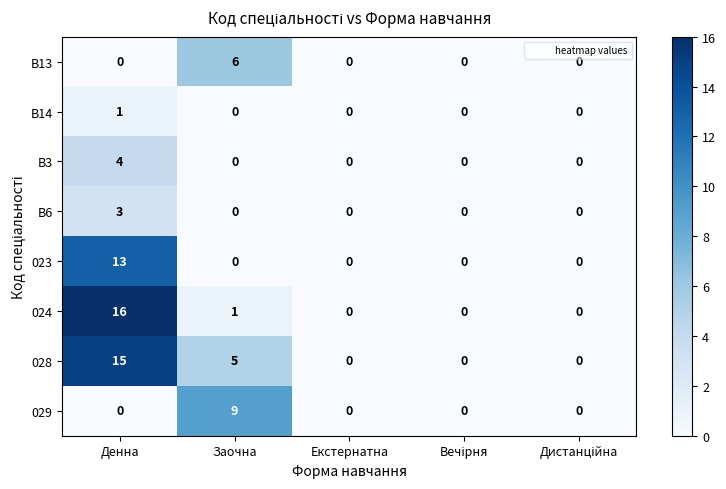

Which series has the largest total across all categories?

028